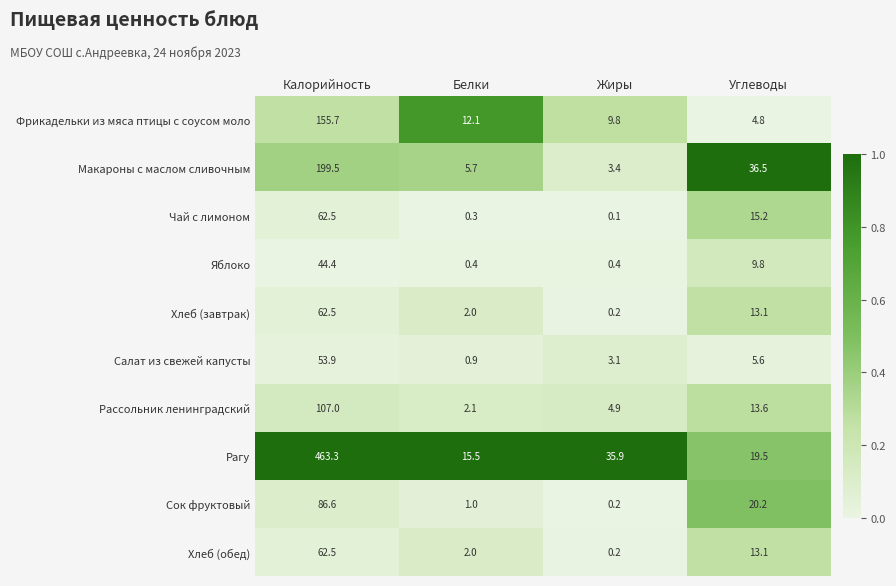

What is the difference between the Яблоко values at Углеводы and Белки?

9.4